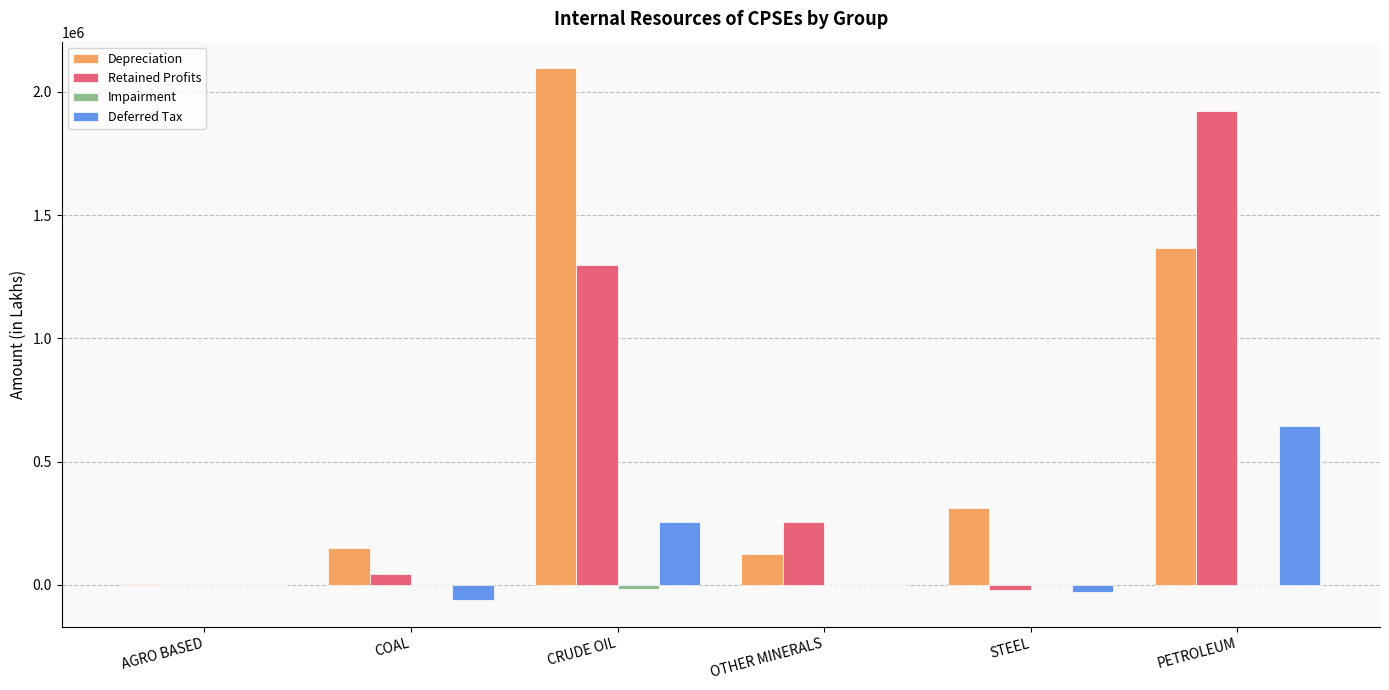

Where is Deferred Tax nearest to the value 290598?

CRUDE OIL